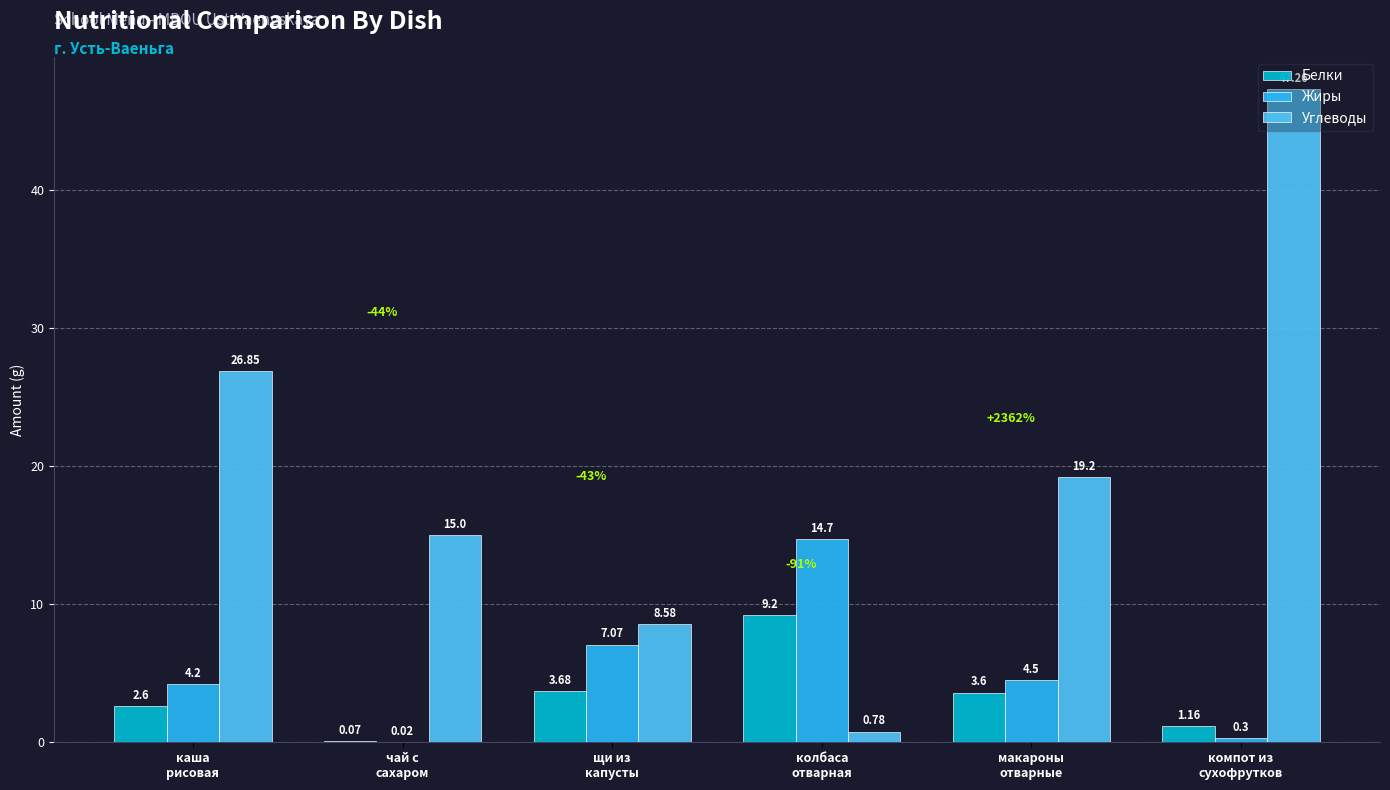

What is the sum of all Жиры values?

30.8